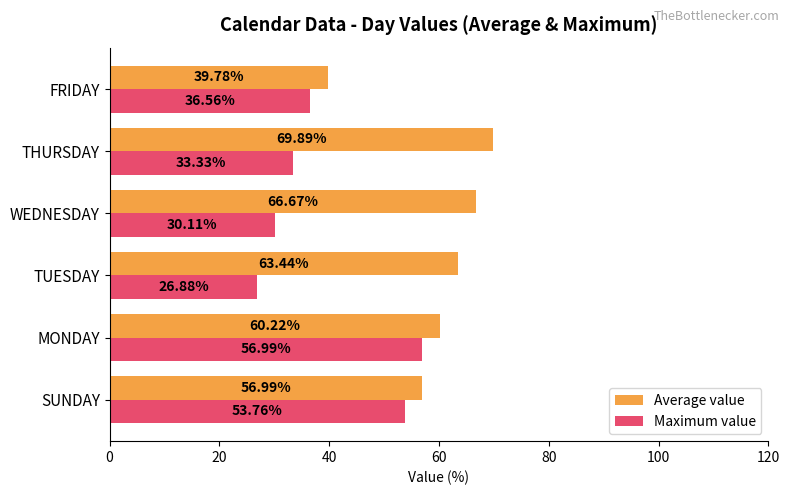

Which series changed the most between SUNDAY and WEDNESDAY?

Maximum value